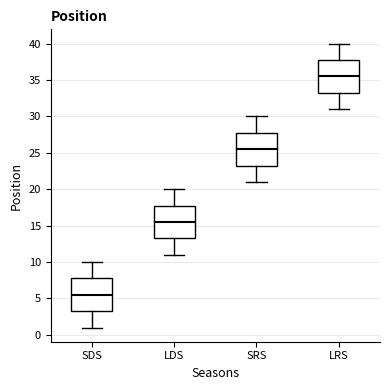

Which box's median line is the highest?

LRS